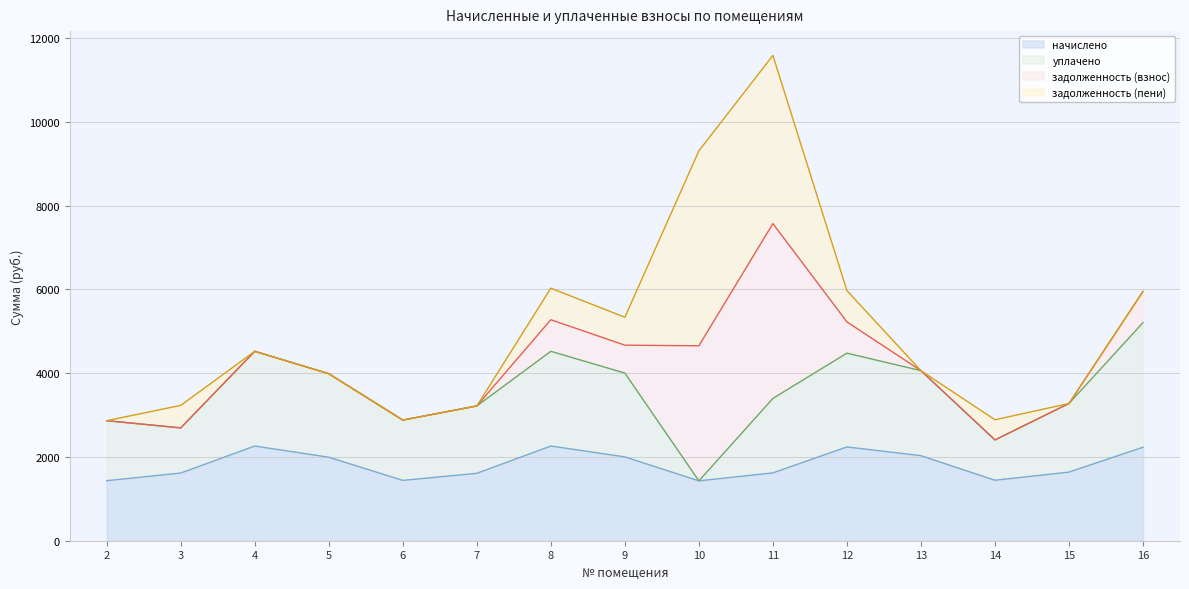

True or false: начислено and уплачено intersect in this chart.

False